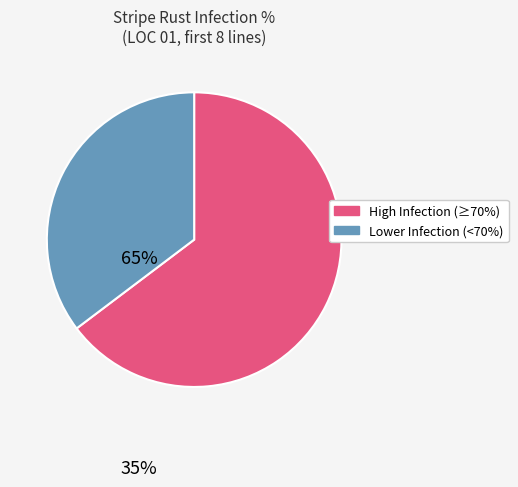

Is there a majority slice in this chart?

Yes